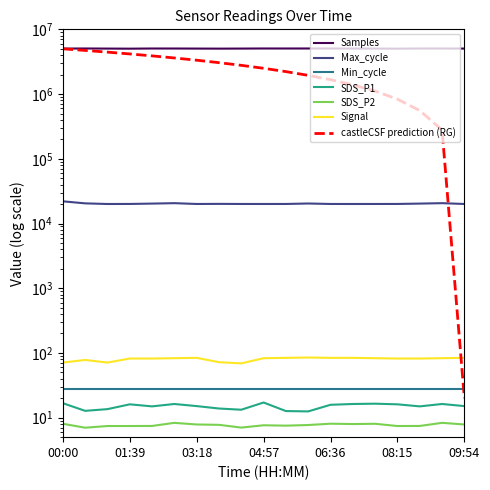

Which category has the lowest value in the SDS_P2 series?

00:33